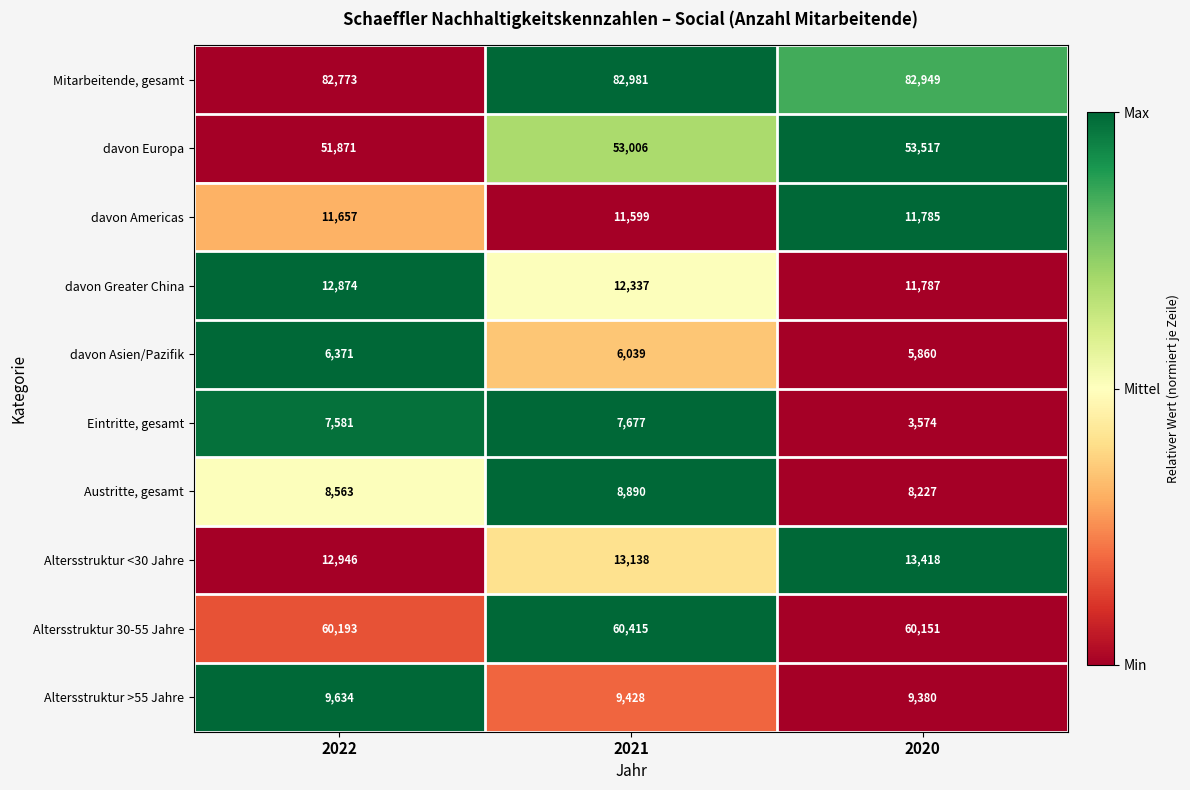

What is the sum of all davon Europa values?

158394